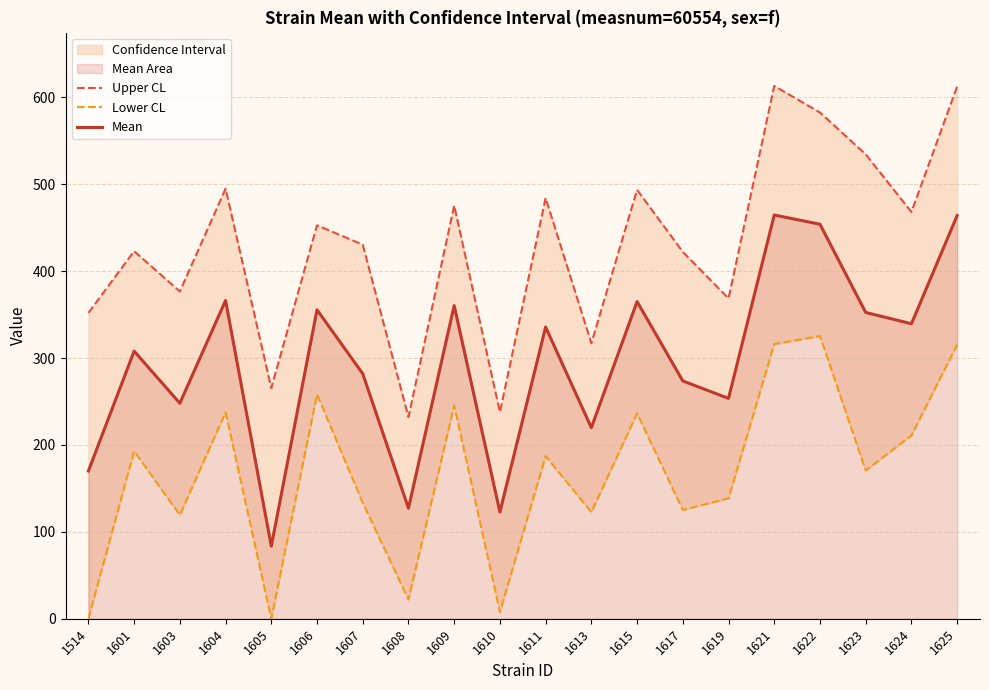

How many distinct data groups are displayed?

3